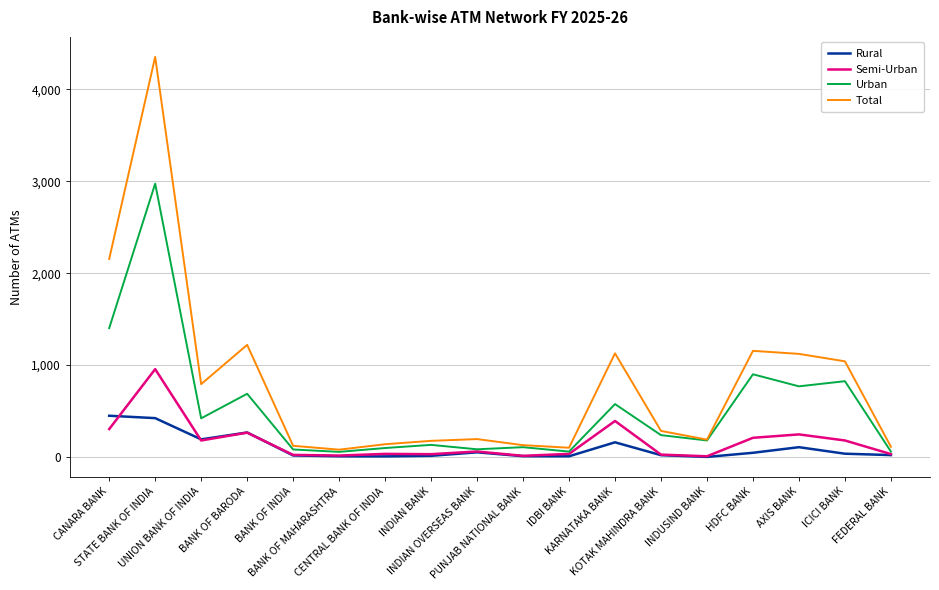

At which category is the sum across all series the highest?

STATE BANK OF INDIA